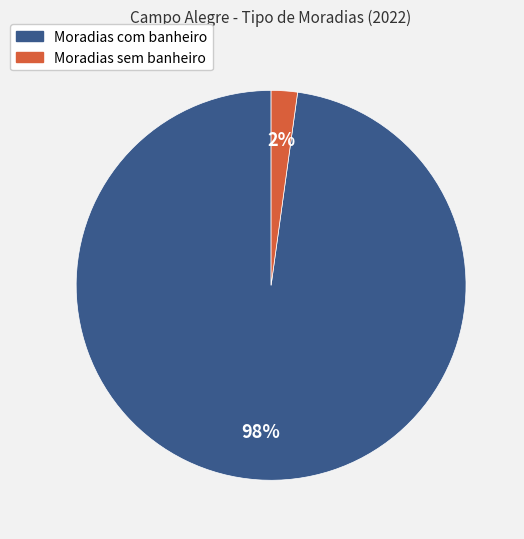

Which slice is the largest?

Moradias com banheiro